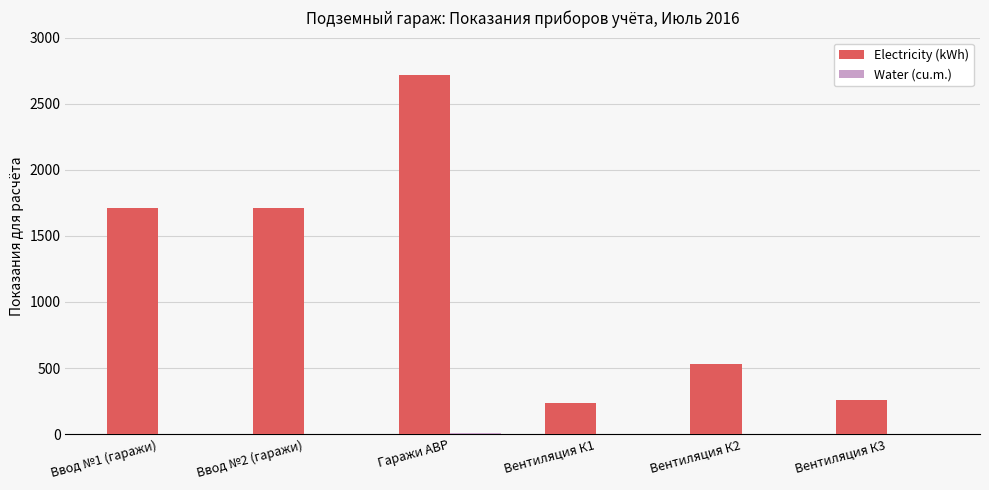

Which category has the highest value across all series?

Гаражи АВР